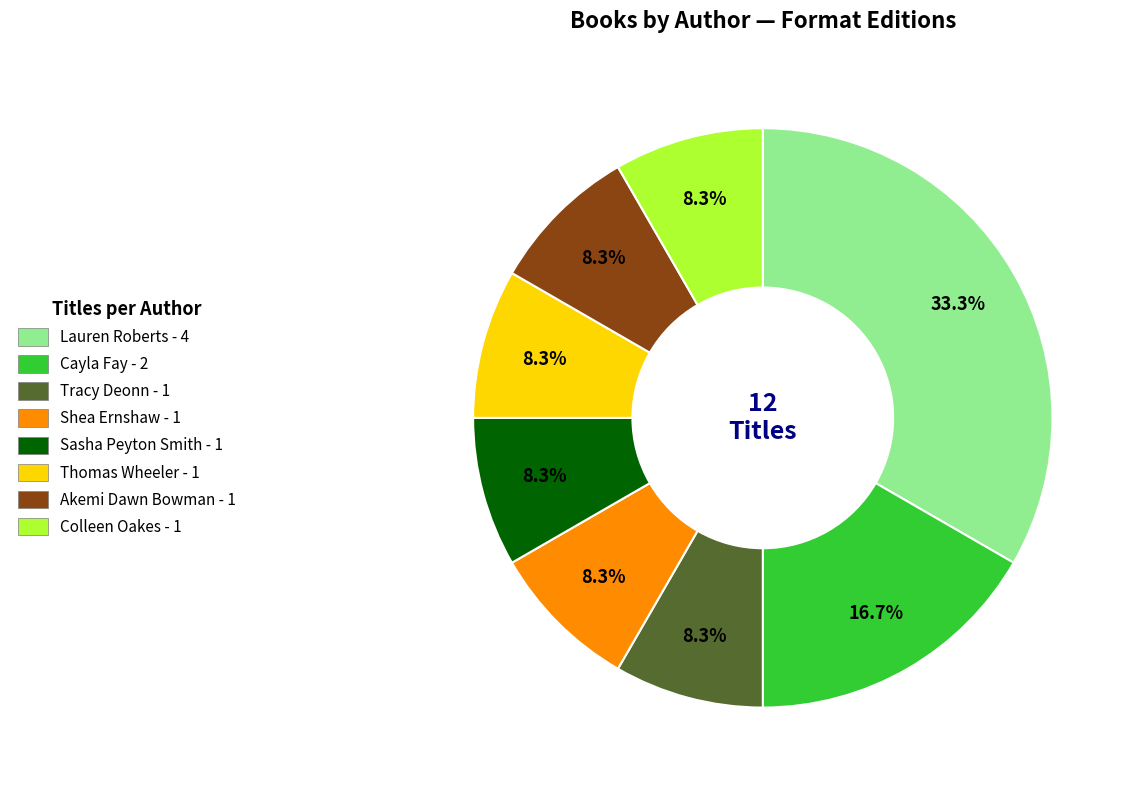

Is Colleen Oakes - 1 the majority of the pie?

No